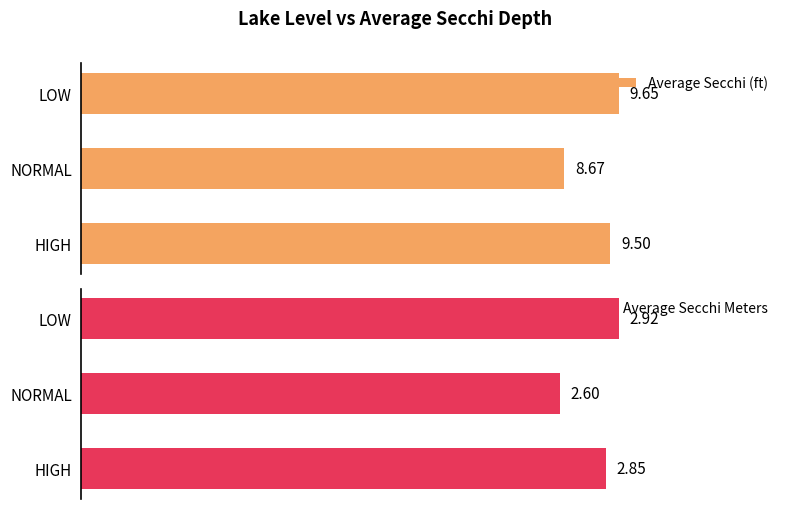

Rank the series by their maximum value, from lowest to highest.

Average Secchi Meters, Average Secchi (ft)